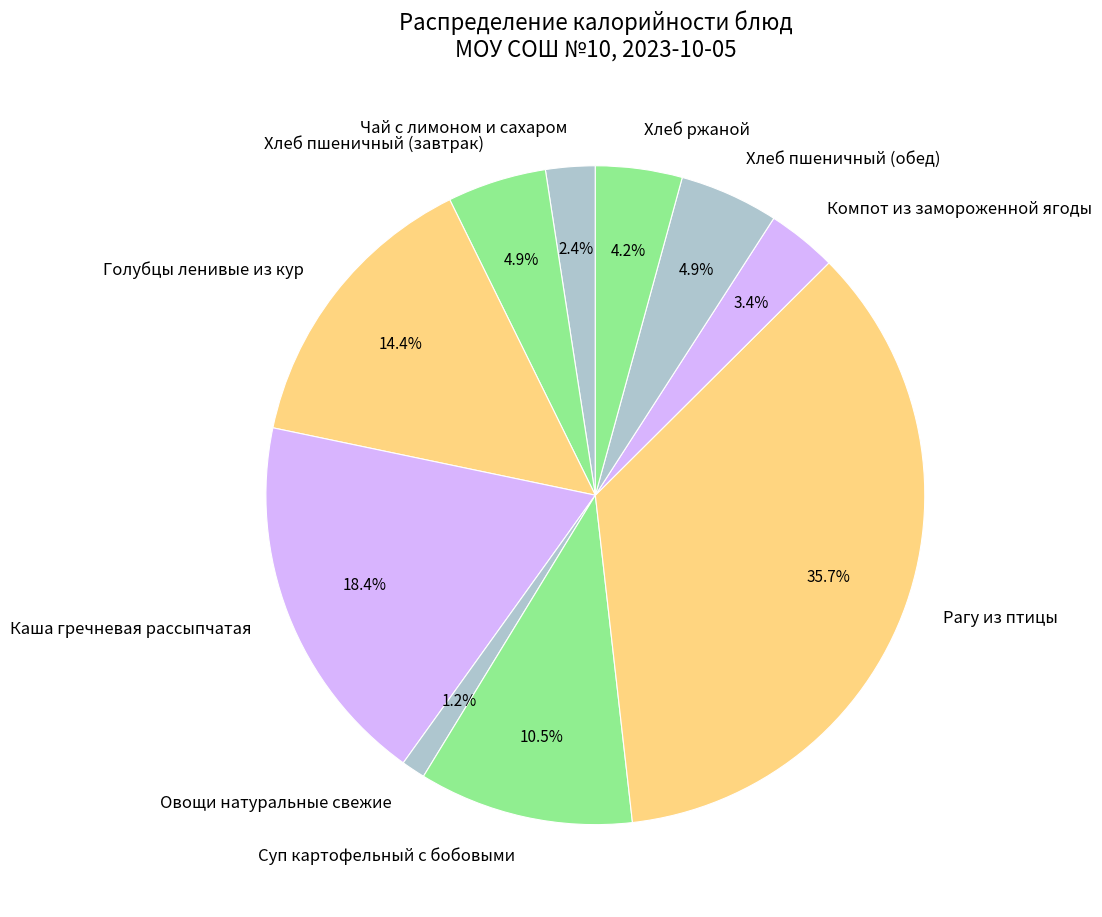

Which slice is the smallest?

Овощи натуральные свежие